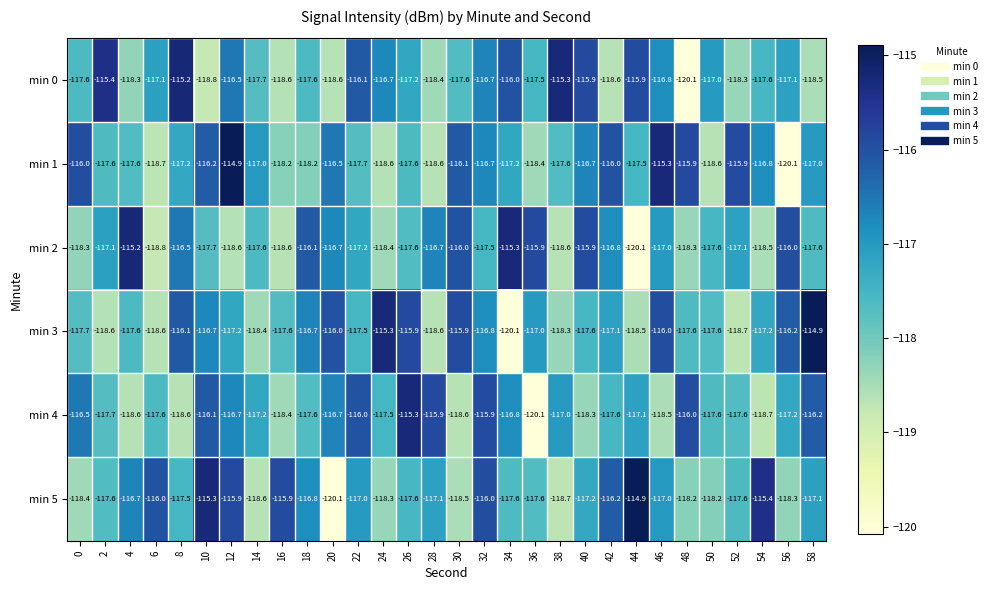

Count the number of data series in this chart.

6